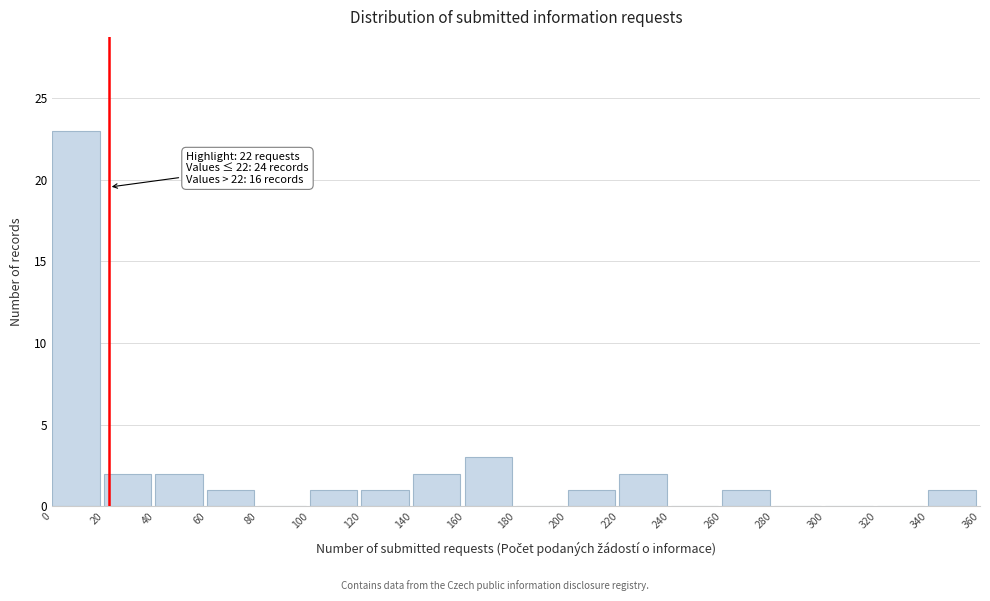

Which range on the x-axis has the tallest bar?

0 to 20